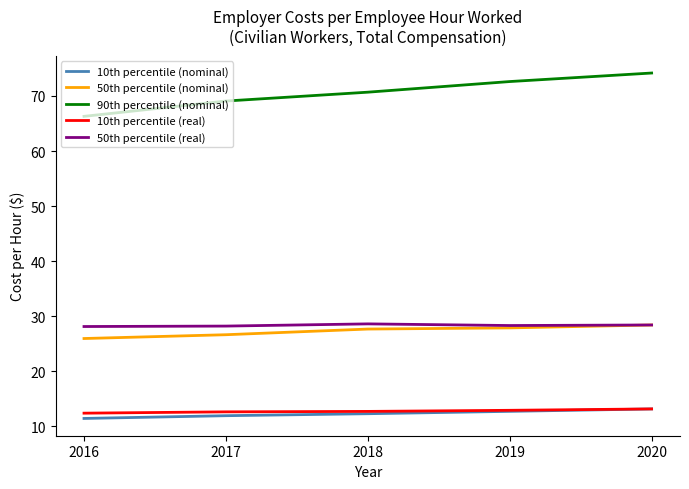

True or false: 50th percentile (nominal) has more than 0 interior local peaks.

False